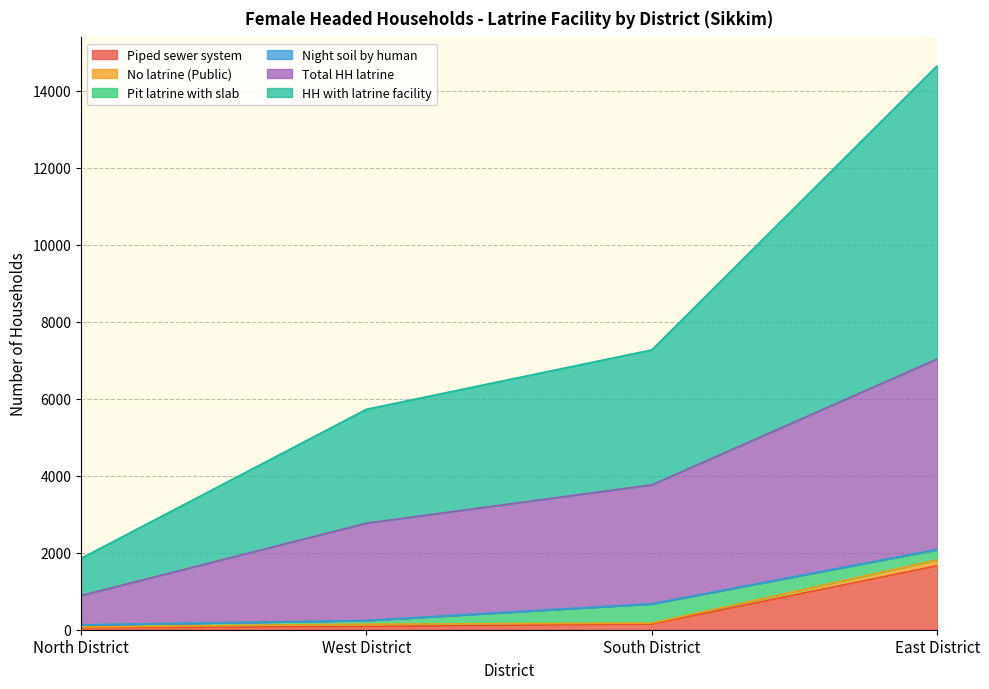

At which category is the sum across all series the highest?

East District